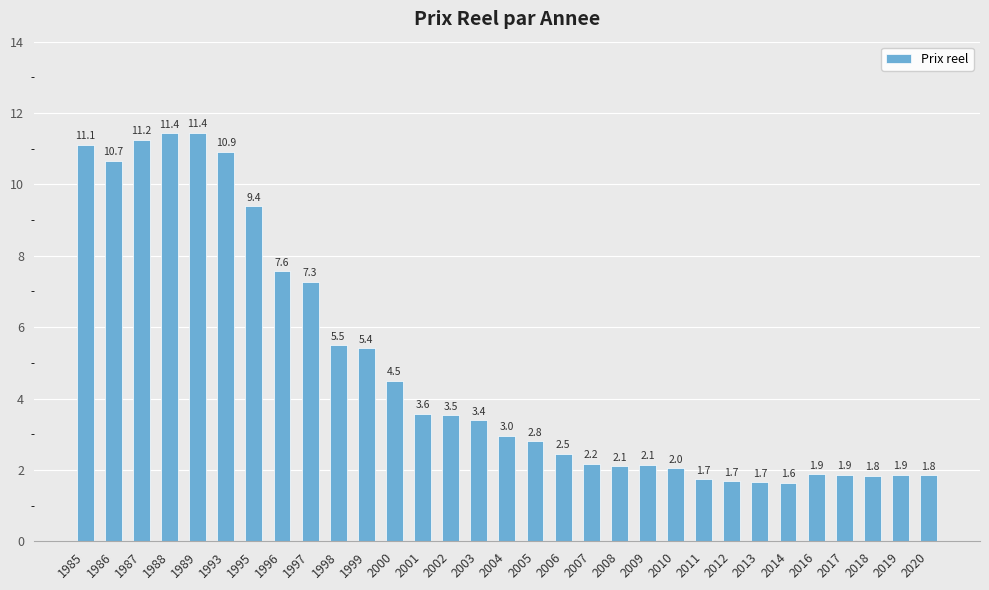

Reading left to right, what are all the values shown in this chart?

11.1	10.7	11.2	11.4	11.4	10.9	9.4	7.6	7.3	5.5	5.4	4.5	3.6	3.5	3.4	3.0	2.8	2.5	2.2	2.1	2.1	2.0	1.7	1.7	1.7	1.6	1.9	1.9	1.8	1.9	1.8